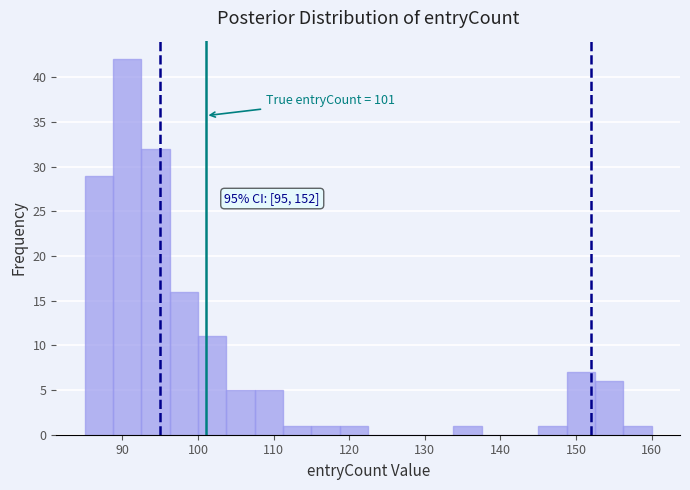

Read against the x-axis, roughly where is the centre of the tallest bar?

91